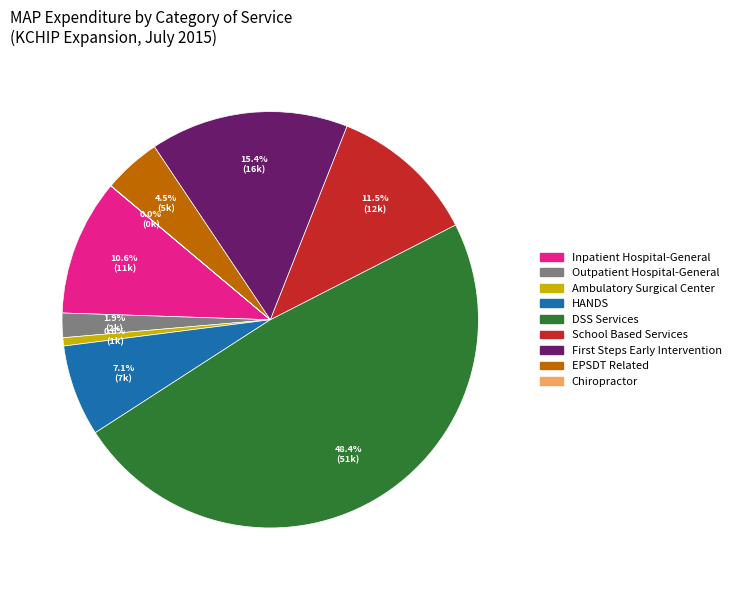

Which has a higher value, Ambulatory Surgical Center or Outpatient Hospital-General?

Outpatient Hospital-General